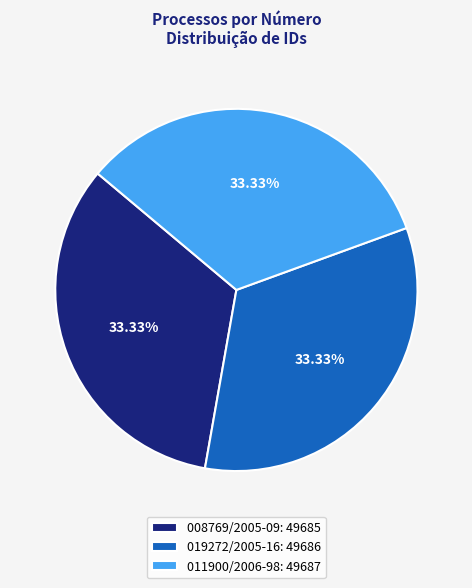

Does 008769/2005-09 represent more than half of the total?

No